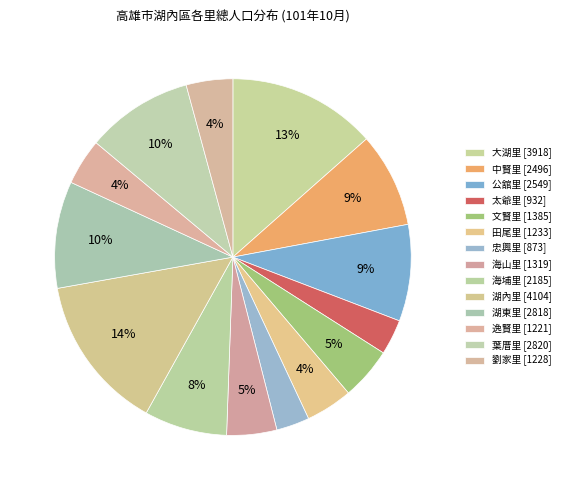

How many segments does this pie chart have?

14